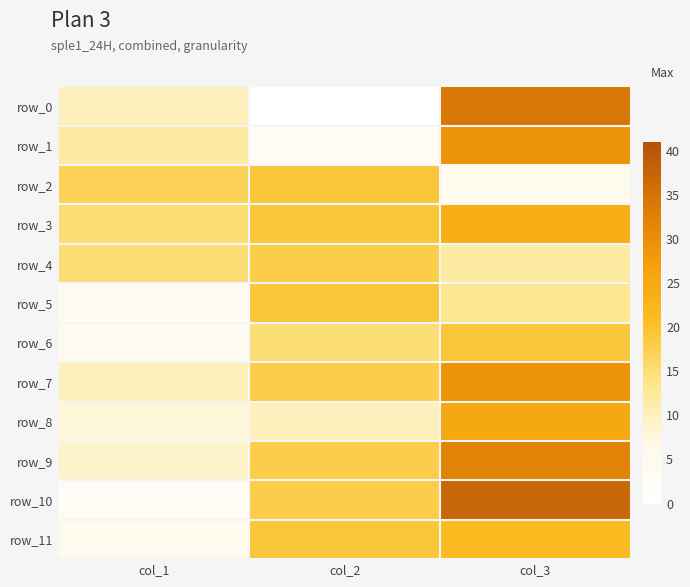

How many values in the row_10 series are below 18?

1